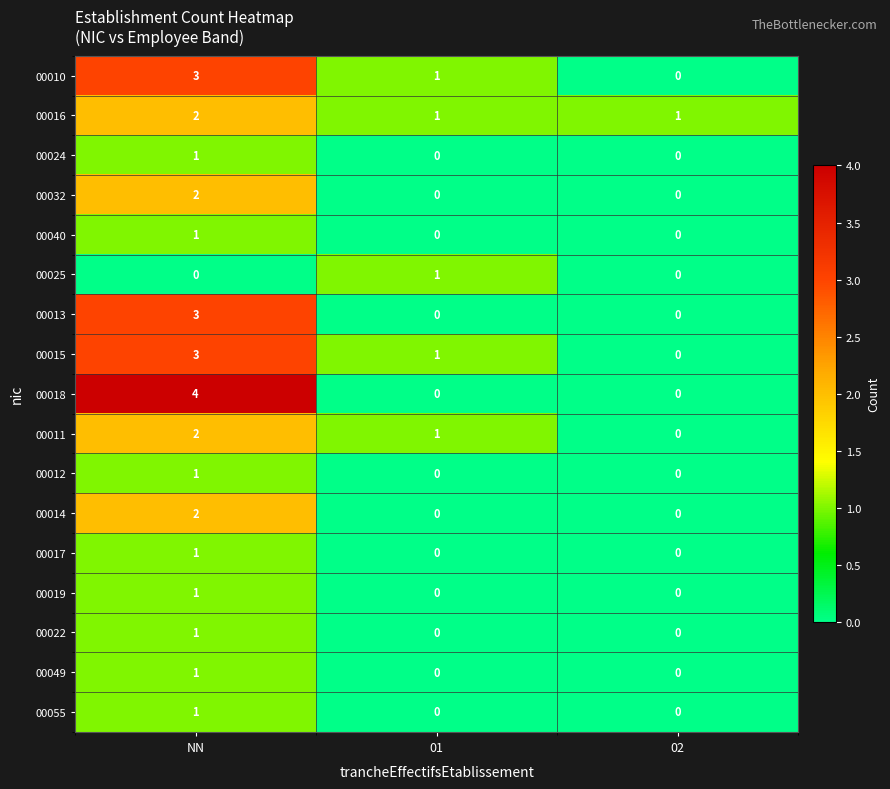

The 00032 series shows 3 at NN. True or false?

False